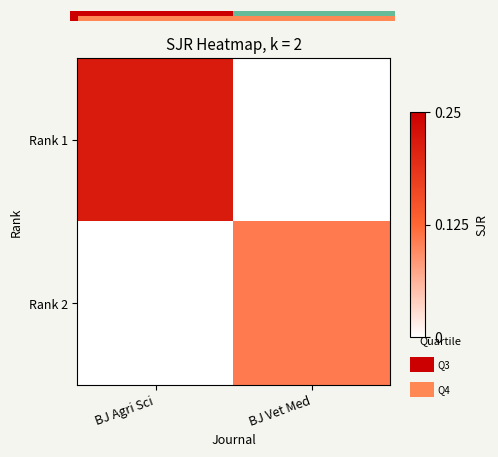

How many categories are shown in the chart?

2